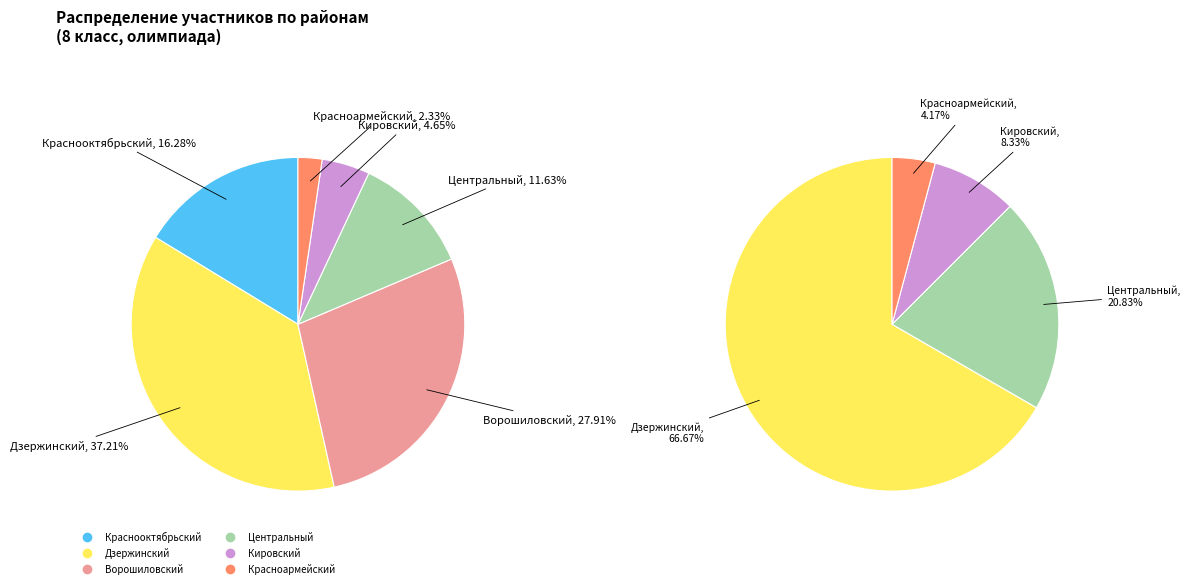

Which slice is the largest?

Дзержинский